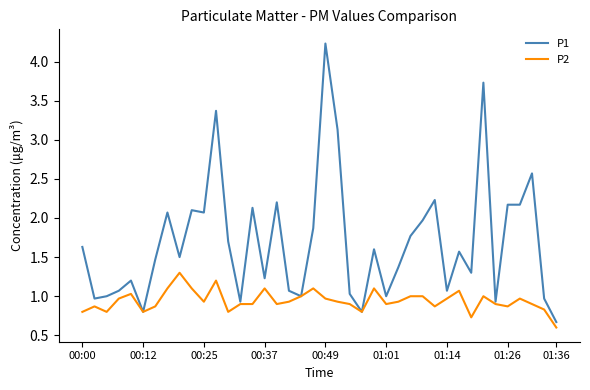

Is this an area chart (filled region under the line)?

No